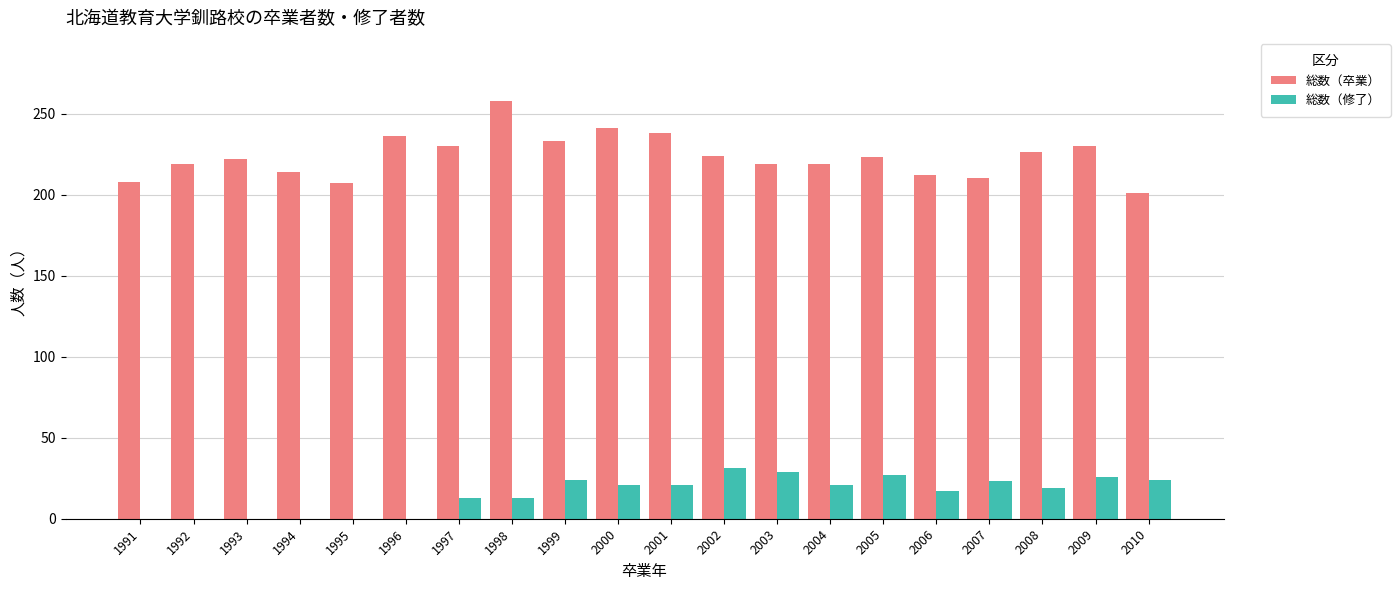

True or false: 総数（卒業） has a value of 236 at 1996.

True